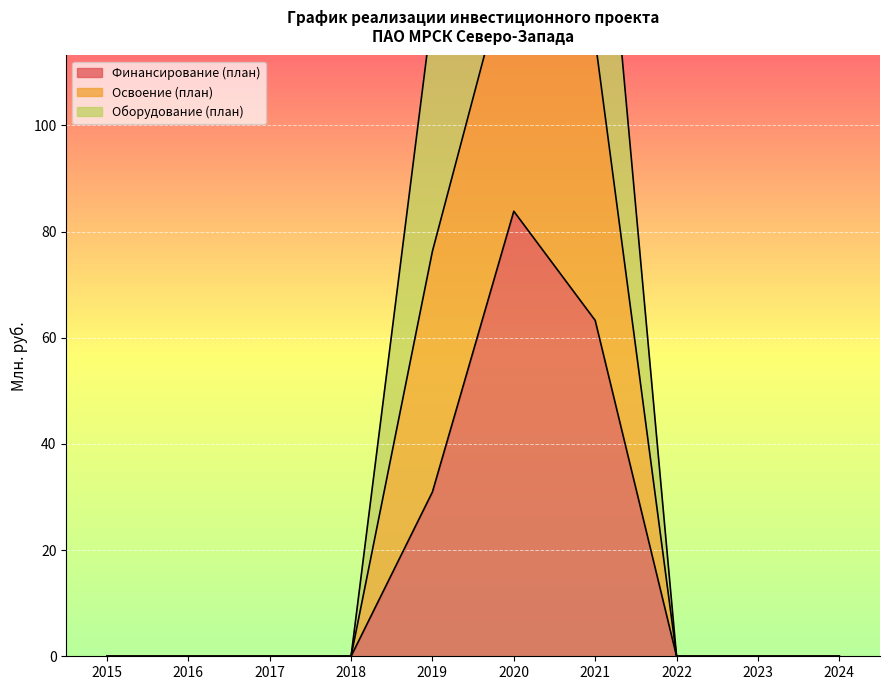

Where is Финансирование (план) nearest to the value 41?

2019